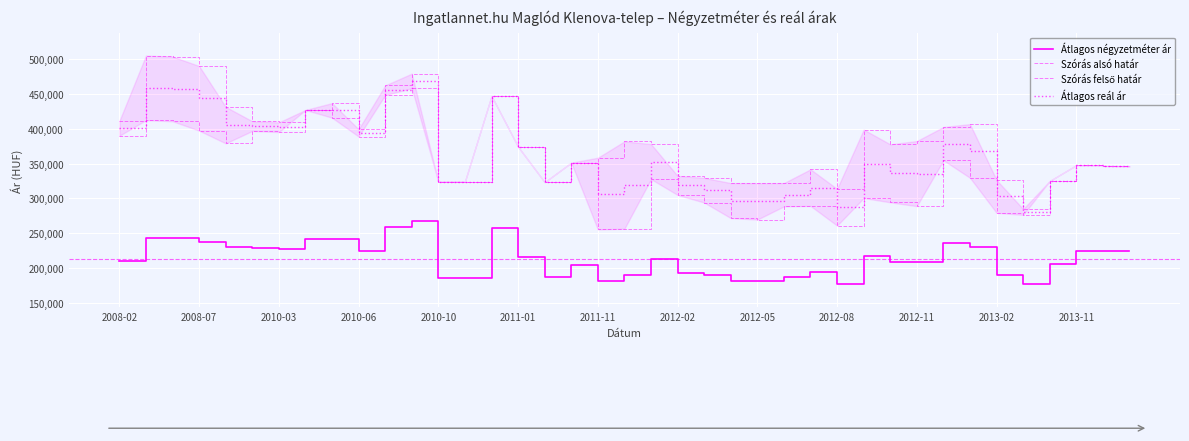

True or false: Átlagos reál ár and Szórás felső határ intersect in this chart.

False